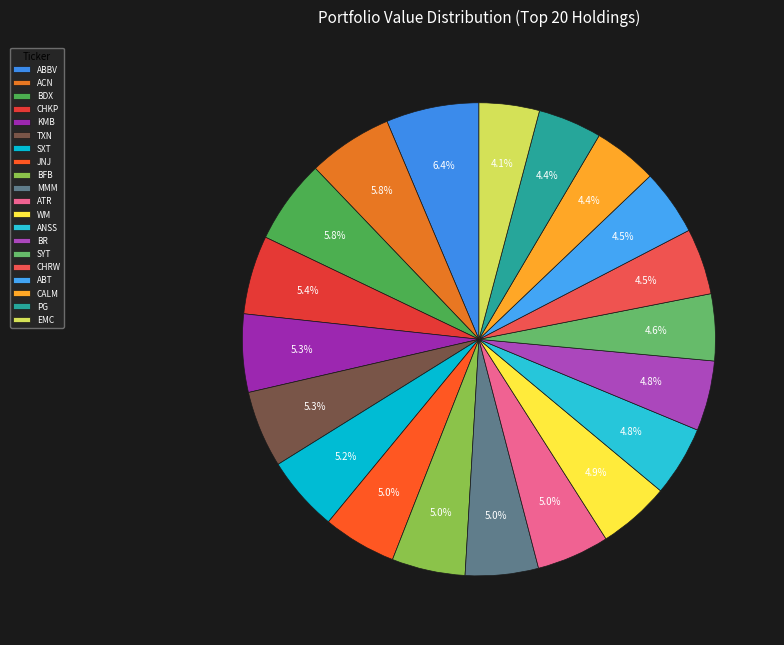

Which slice is the largest?

ABBV